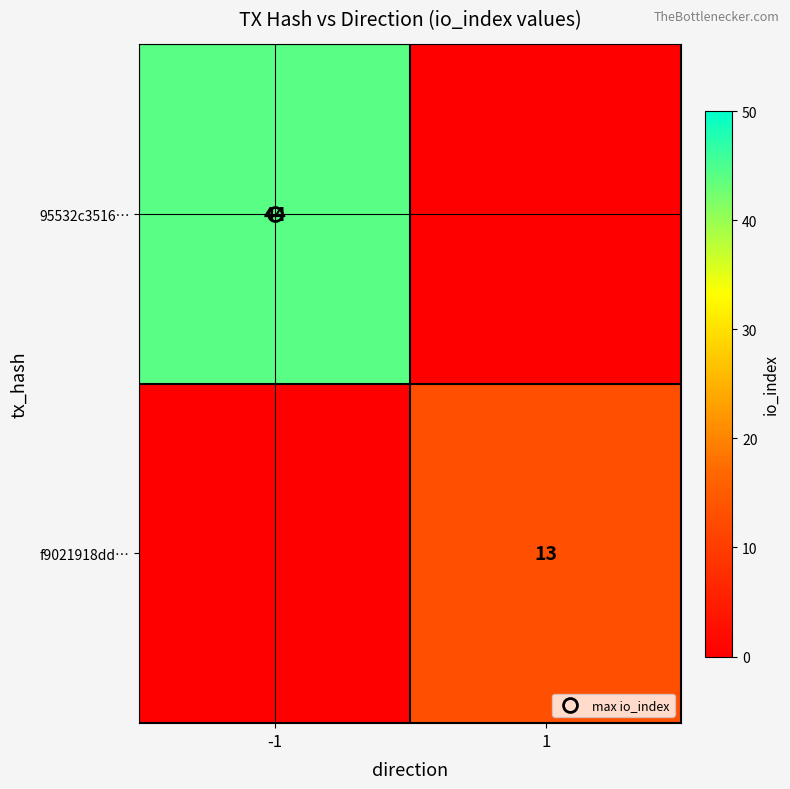

At which category does the chart reach its peak across all series?

-1